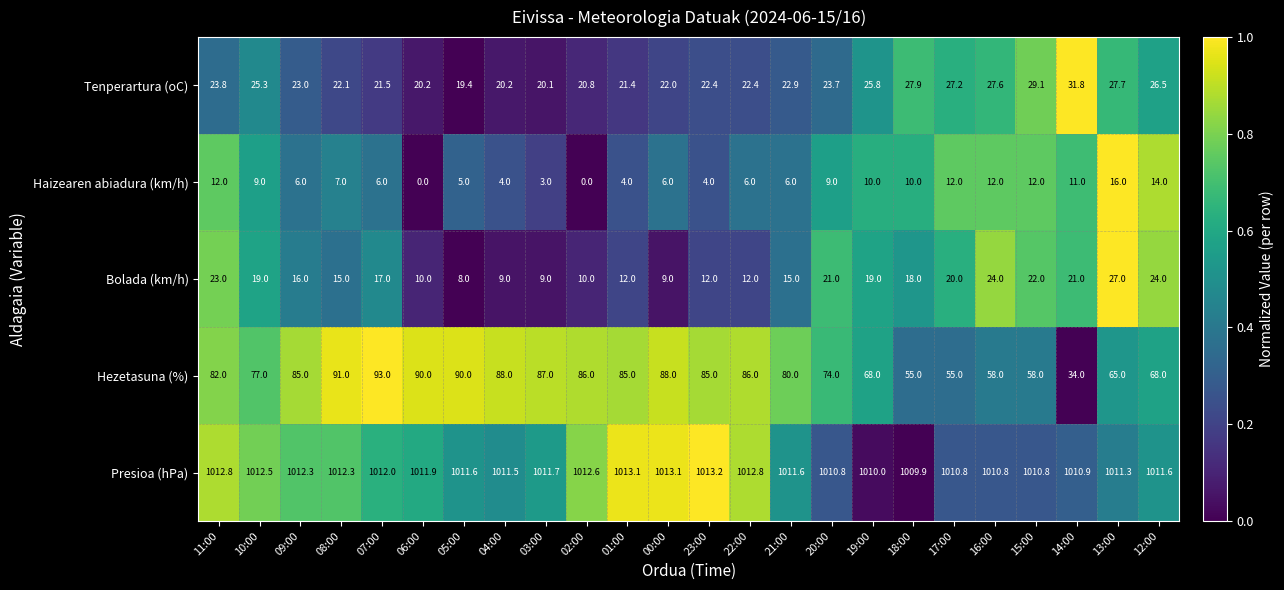

What is the difference between the highest and lowest values at 21:00?

1005.6